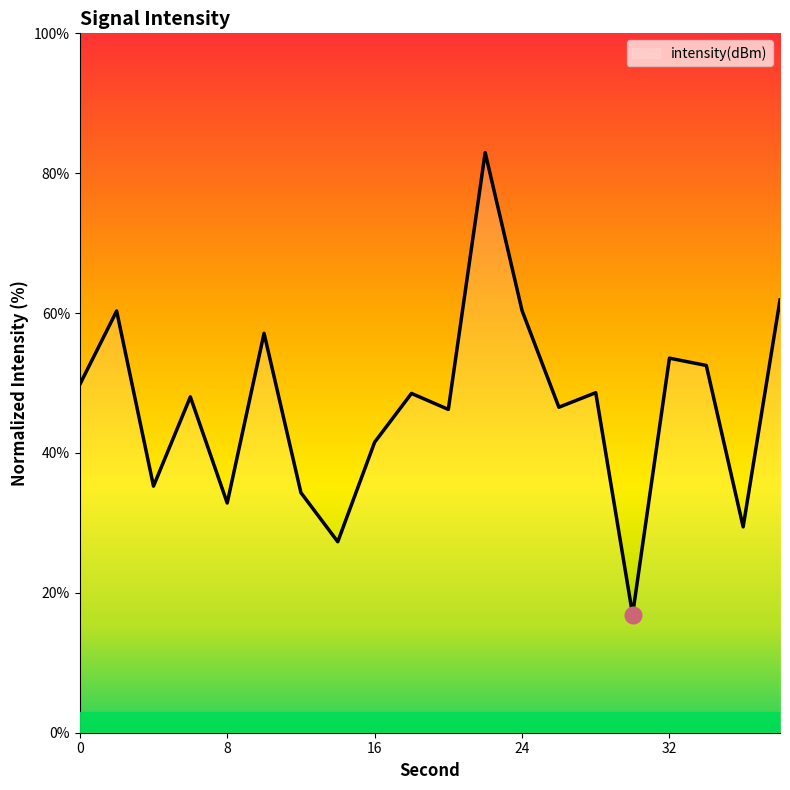

What is the greatest value displayed?

83.0